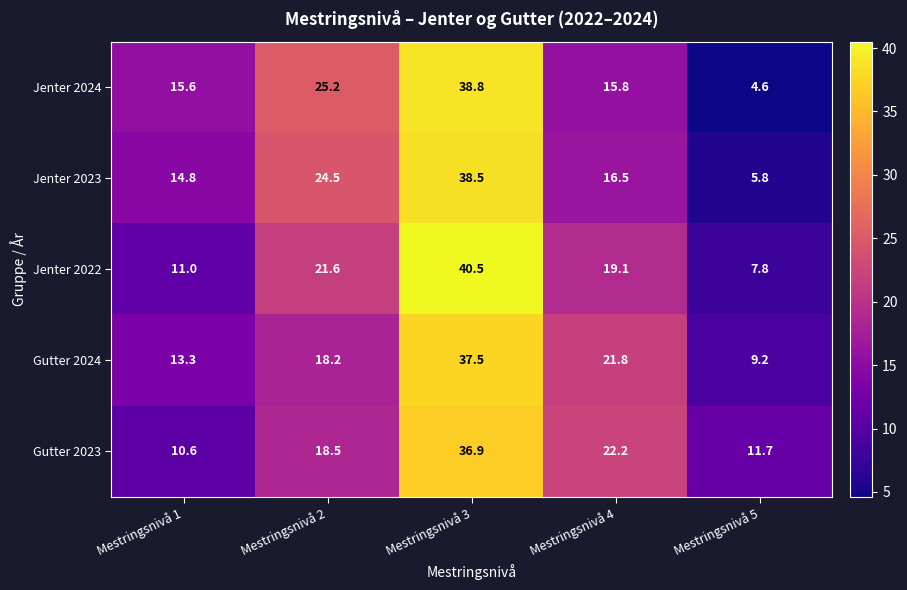

Which series has the largest range (max minus min)?

Jenter 2024